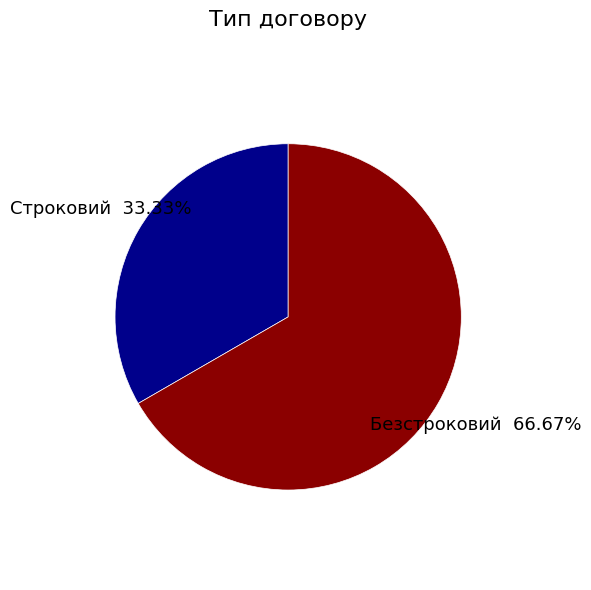

True or false: Строковий accounts for 33% of the total.

True